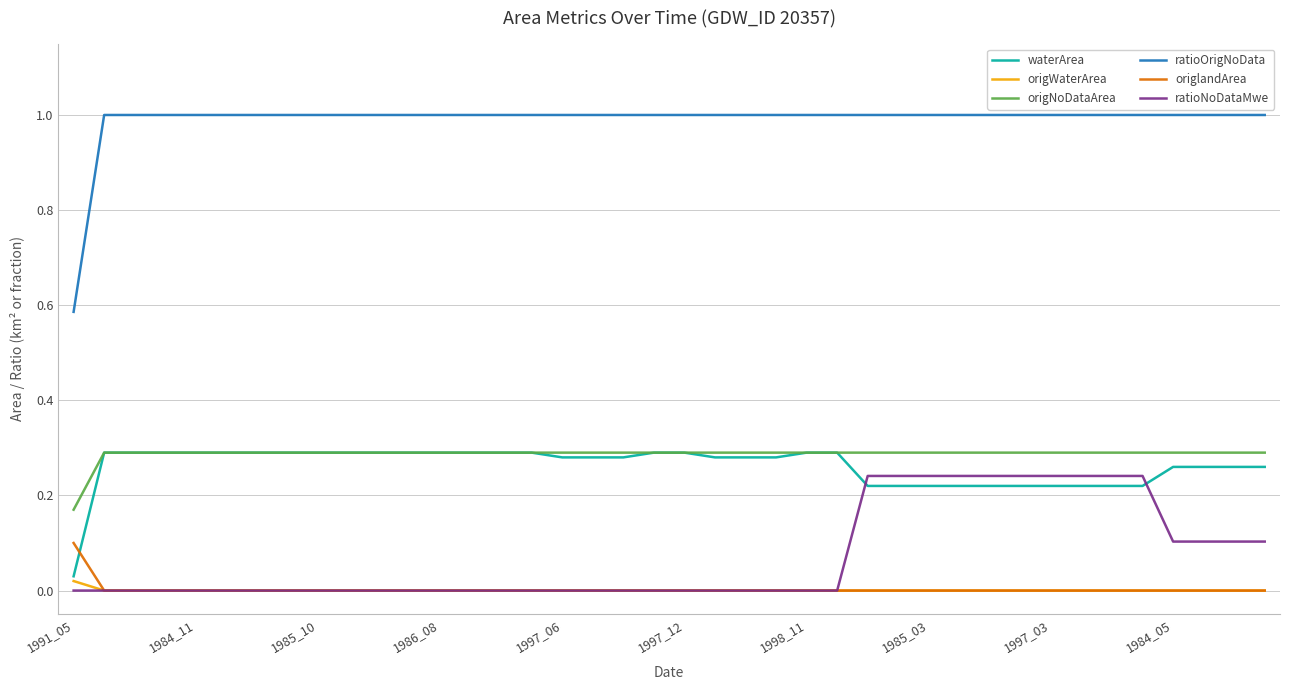

How many intersections are there between waterArea and ratioNoDataMwe?

2